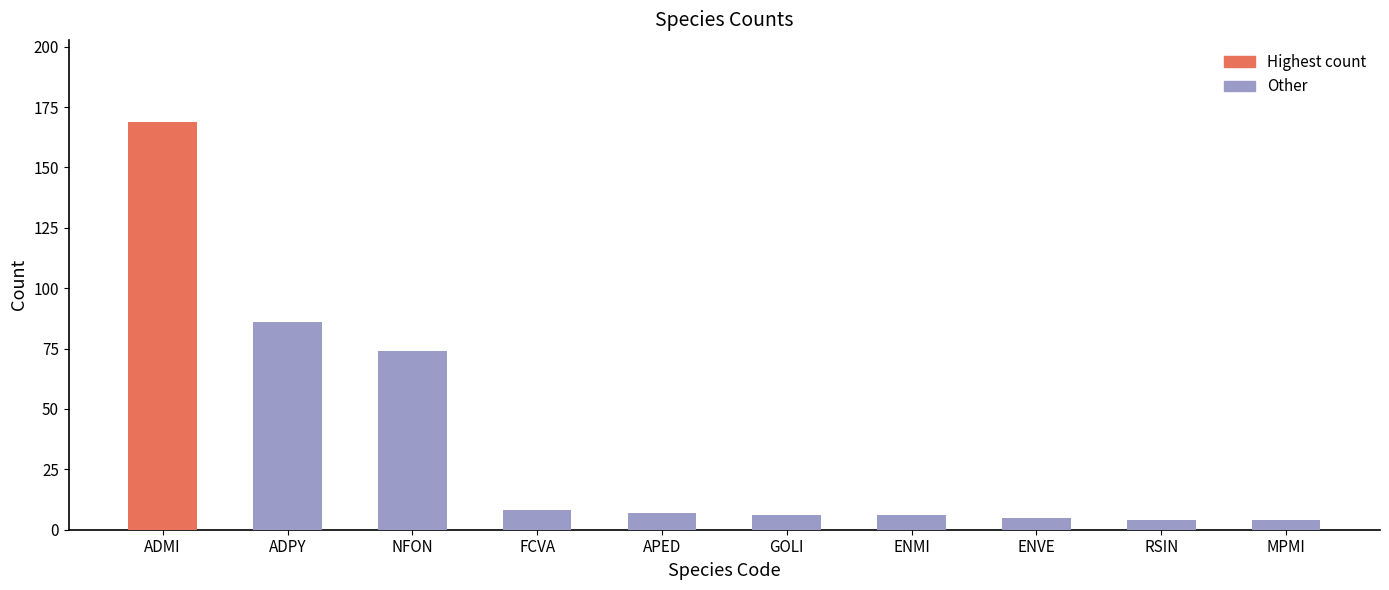

Which category has the highest value across all series?

ADMI